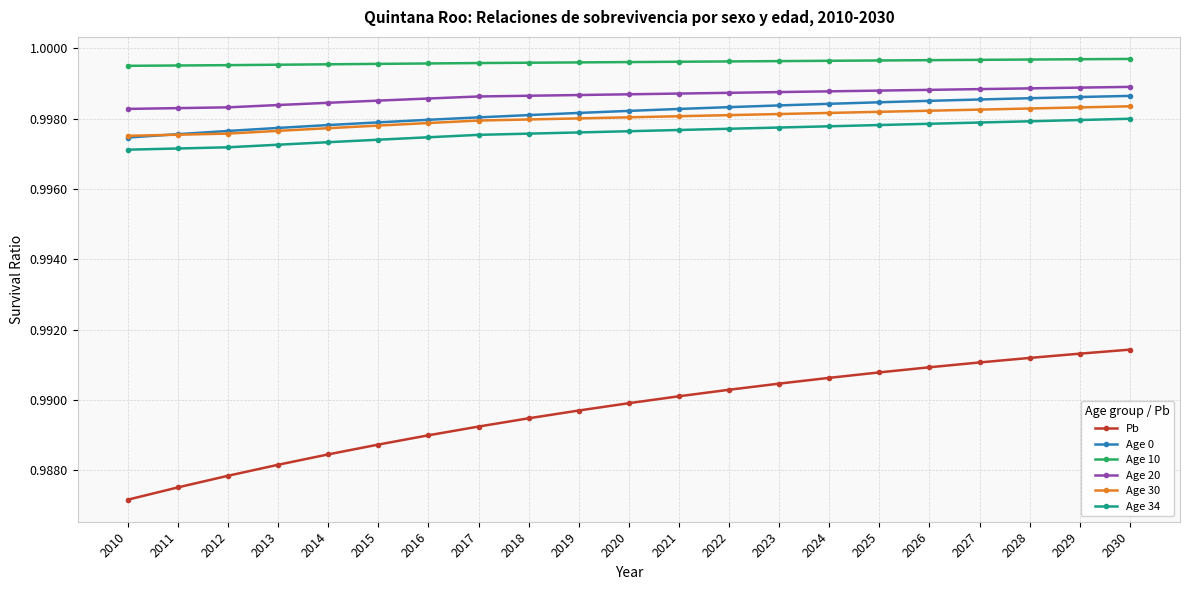

The value of Age 34 at 2010 is 0.4. True or false?

False